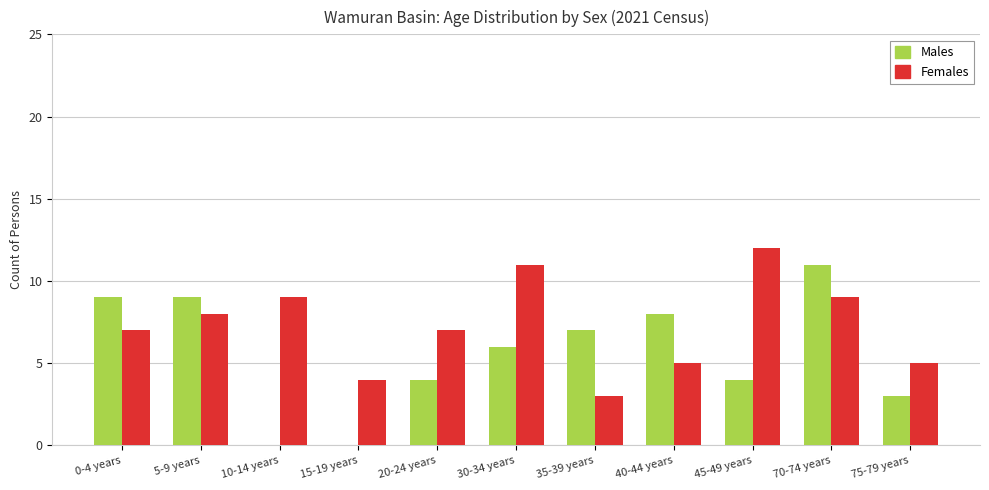

Which series changed the most between 35-39 years and 40-44 years?

Females